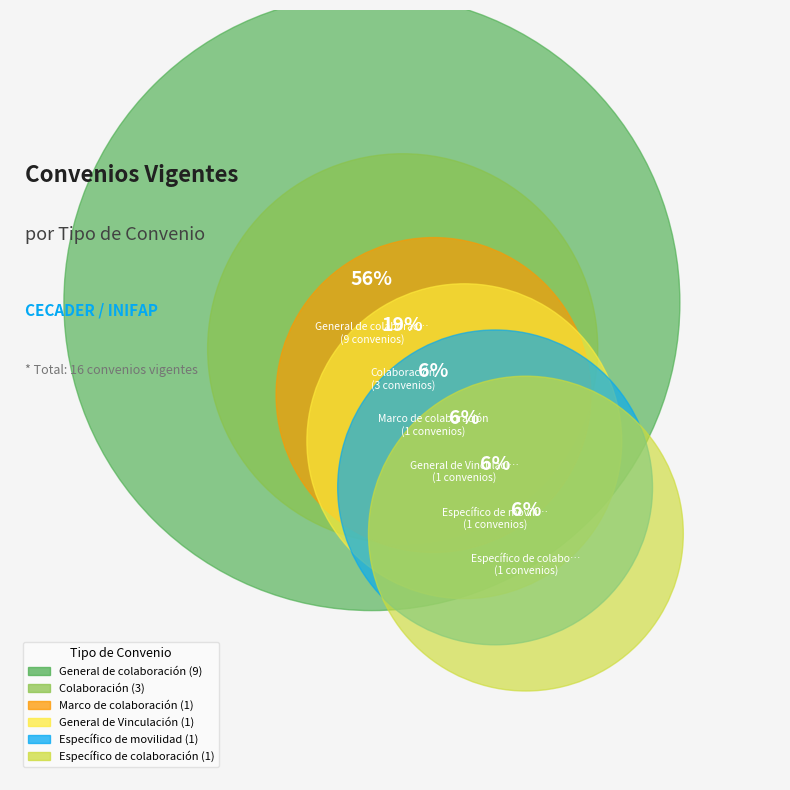

What percentage is the Colaboración slice, to the nearest percent?

19%